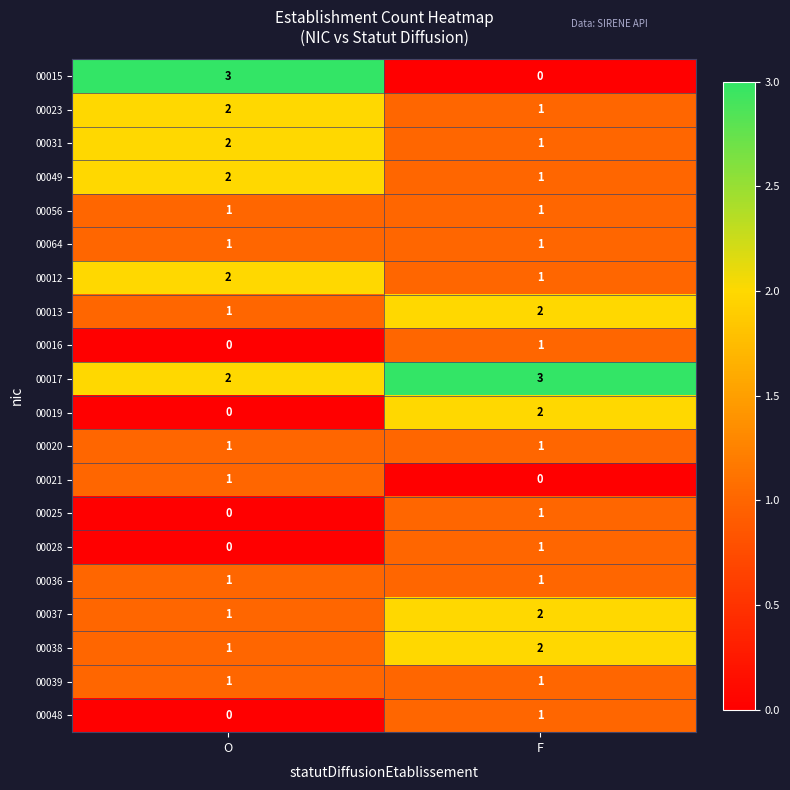

Rank the categories by 00016 value from highest to lowest.

F, O